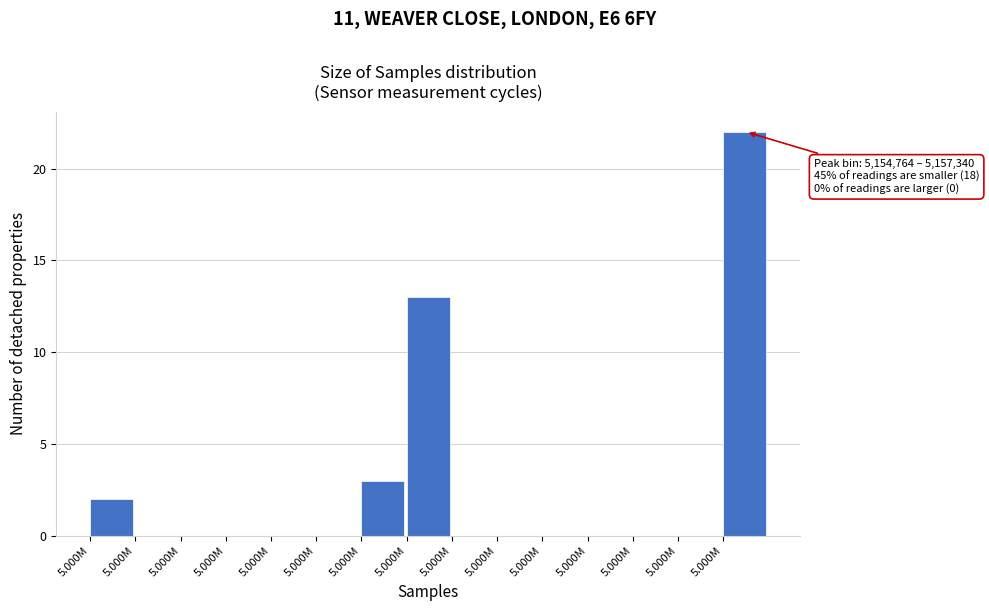

Are the bars horizontal?

No